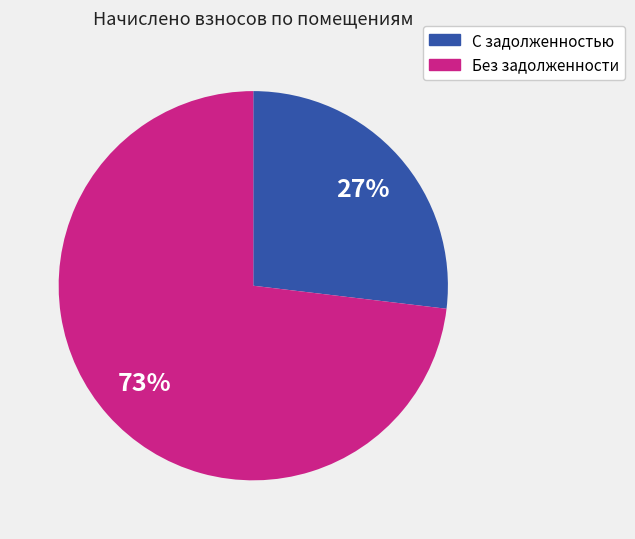

Is there any slice that represents more than half of the pie?

Yes